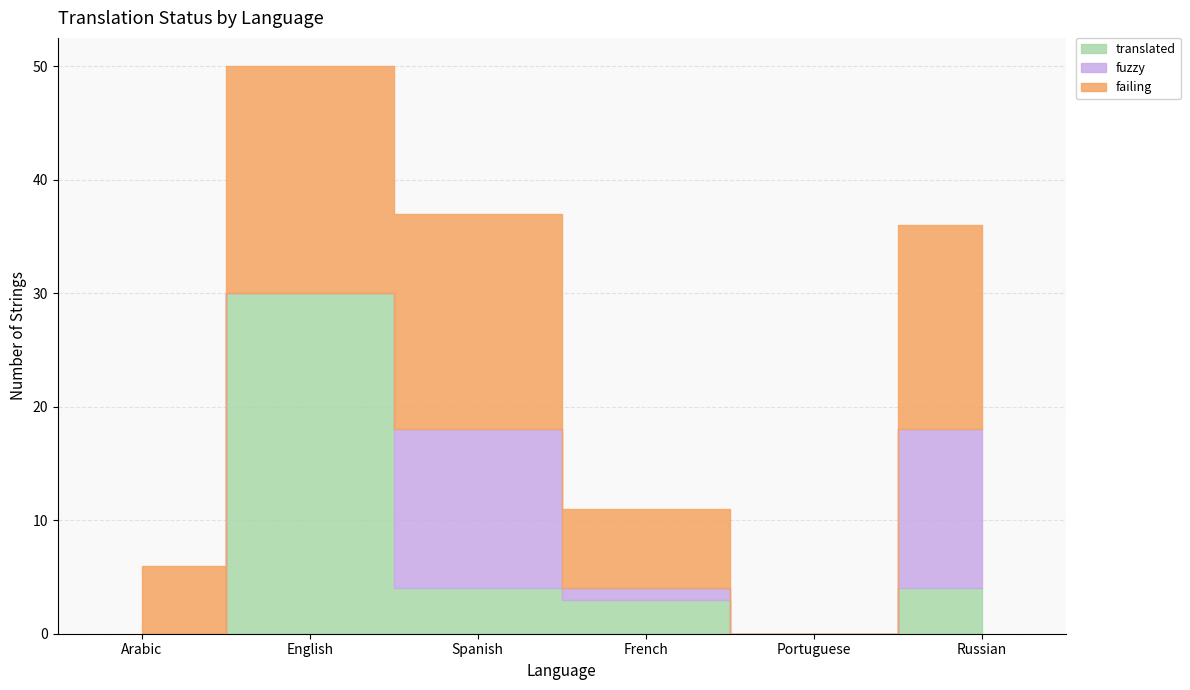

How many values in the translated series are below 4?

3